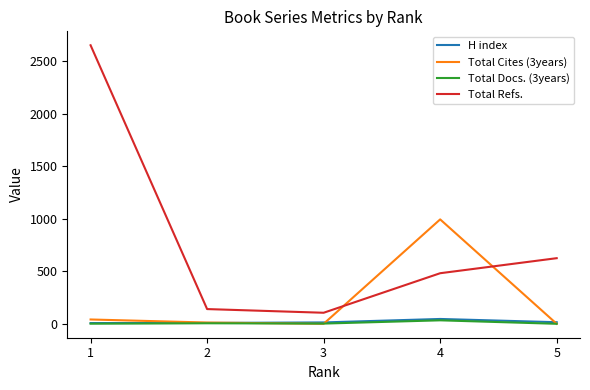

Is the value of Total Refs. at 1 greater than the value of Total Docs. (3years) at 4?

Yes